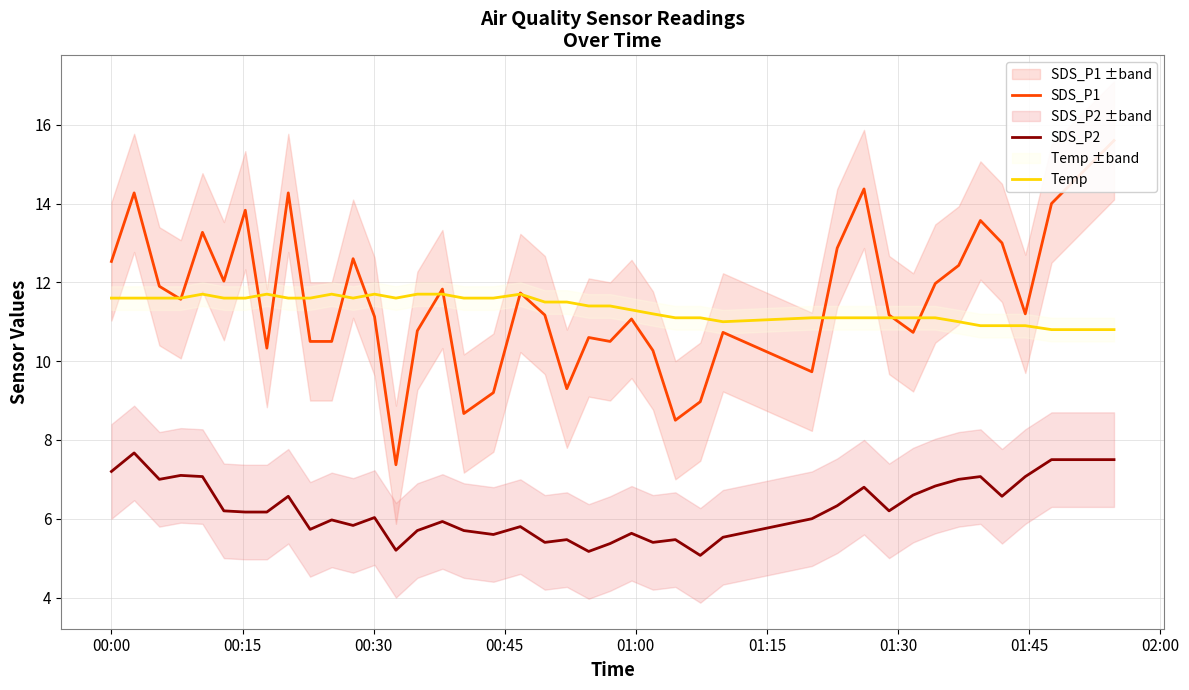

How many values in the SDS_P2 series are below 6?

18